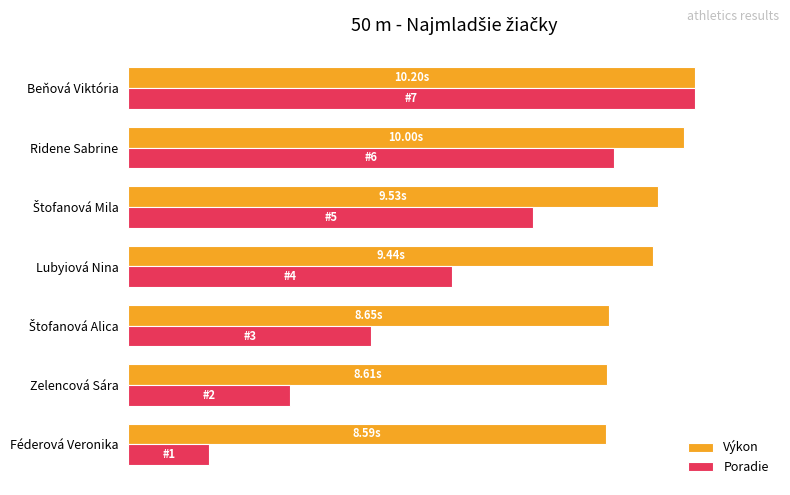

What are all the series names shown in the legend?

Výkon, Poradie